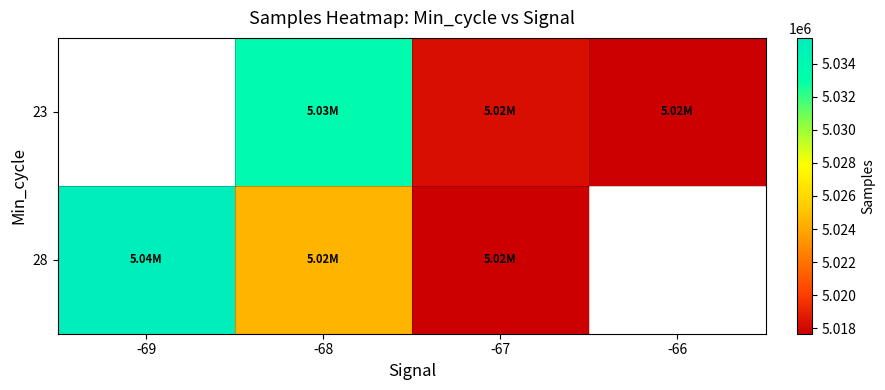

How many series are shown in this chart?

2